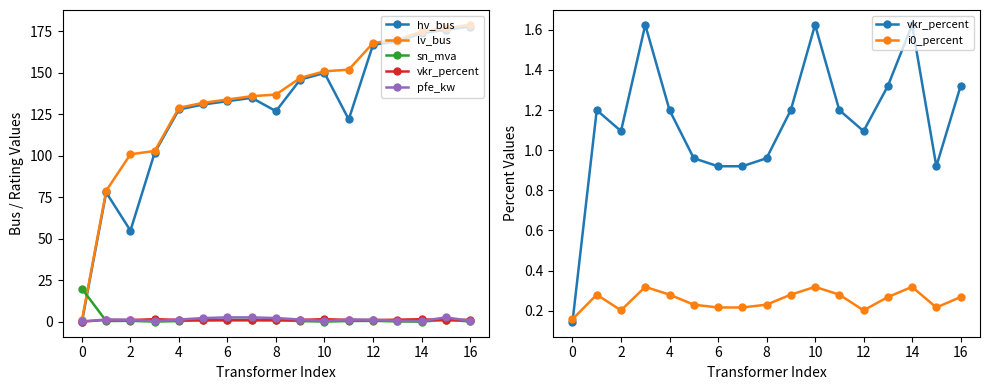

What is the difference between the highest and lowest values at 13?

169.8